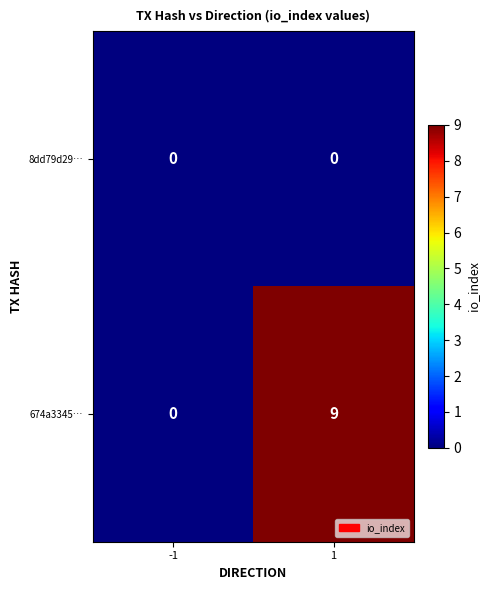

Which series has the largest total across all categories?

674a3345…